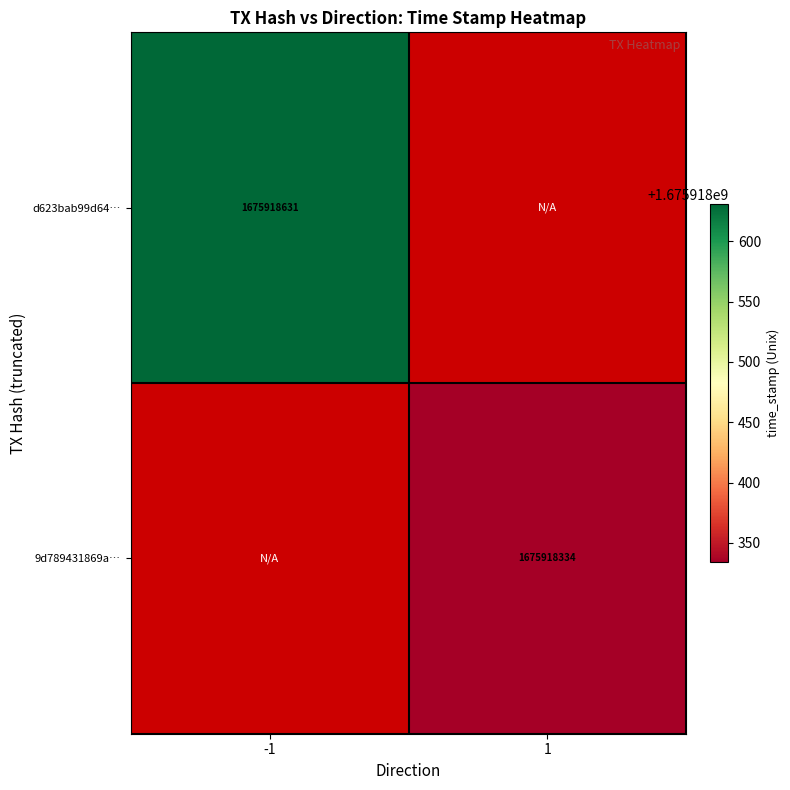

At which category is the sum across all series the highest?

-1